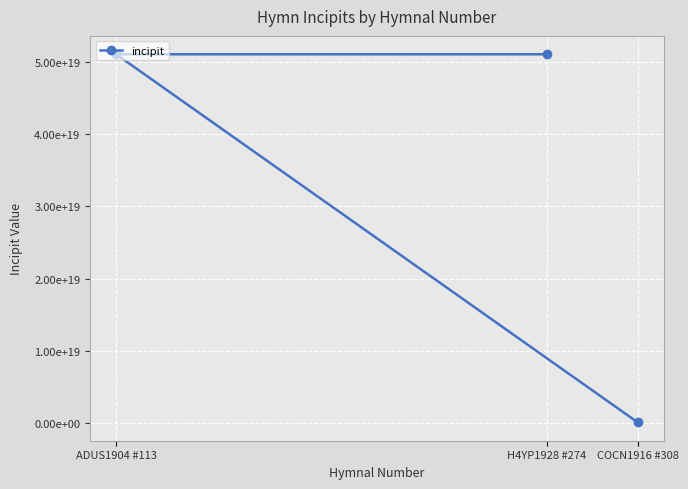

Rank the categories by value from lowest to highest.

COCN1916 #308, ADUS1904 #113, H4YP1928 #274